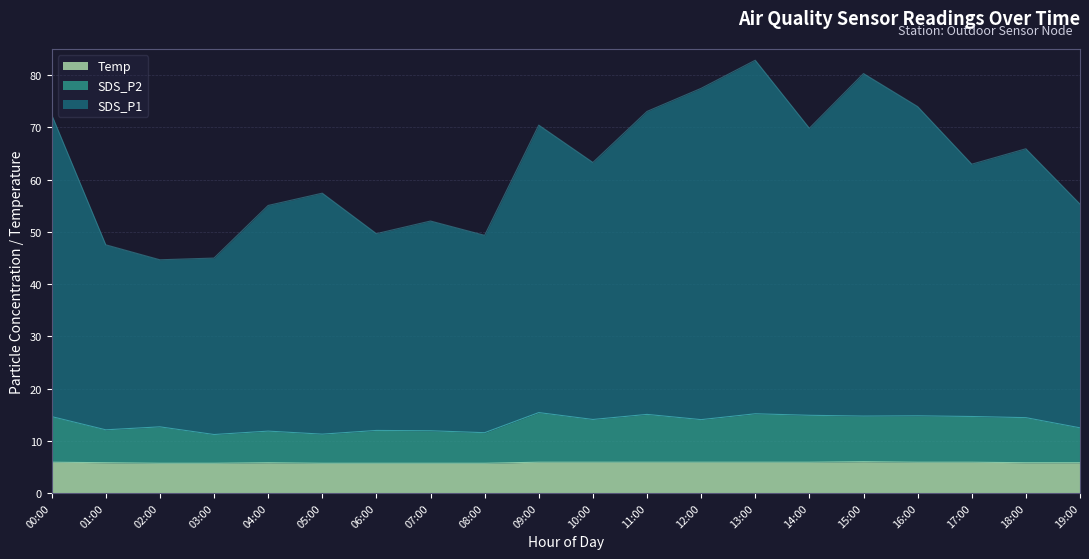

True or false: SDS_P2 and Temp cross at least once.

False